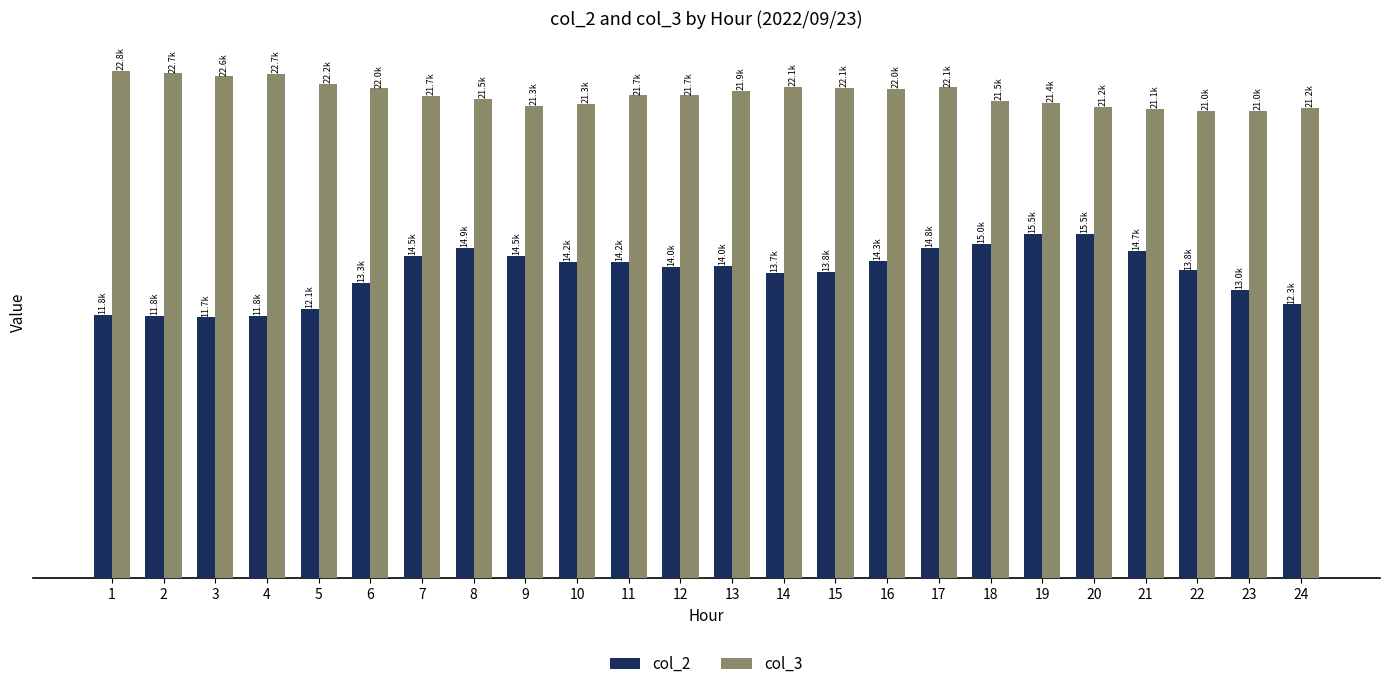

Are the bars horizontal?

No